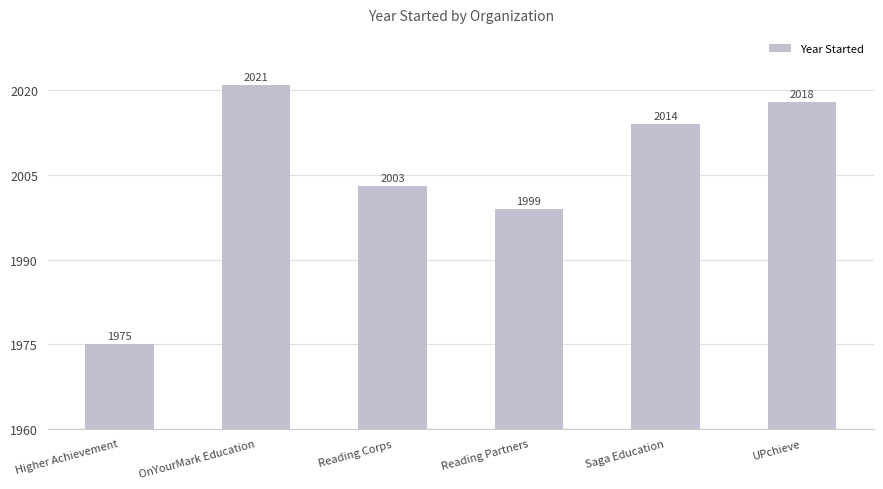

What is the approximate value at UPchieve, to the nearest 10?

2020